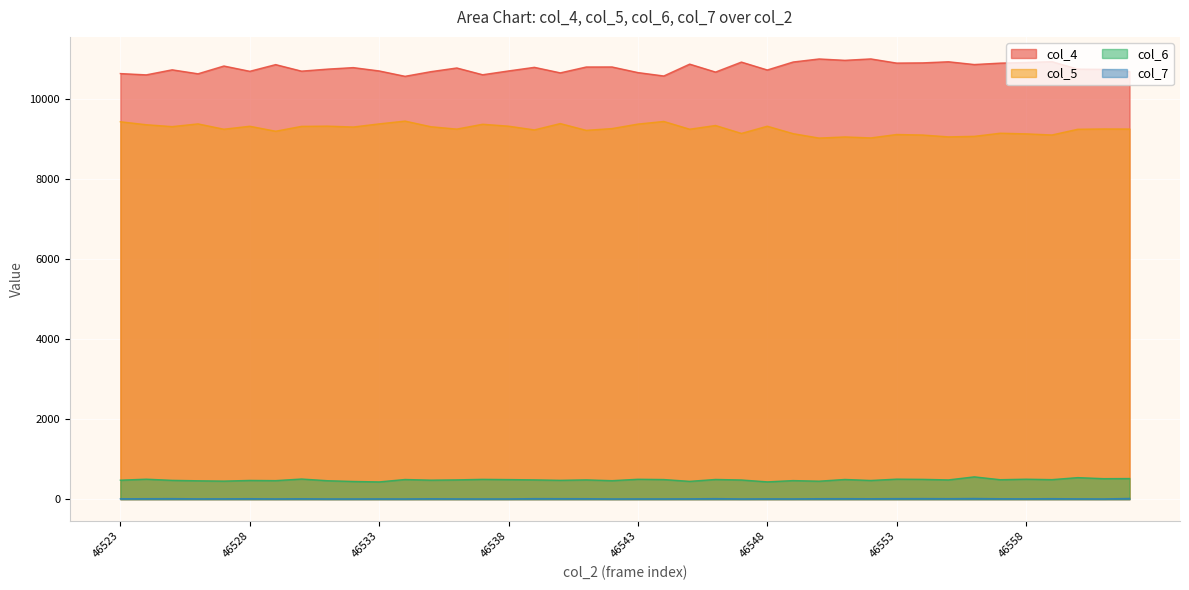

Where does the col_7 series first go above 10?

46524